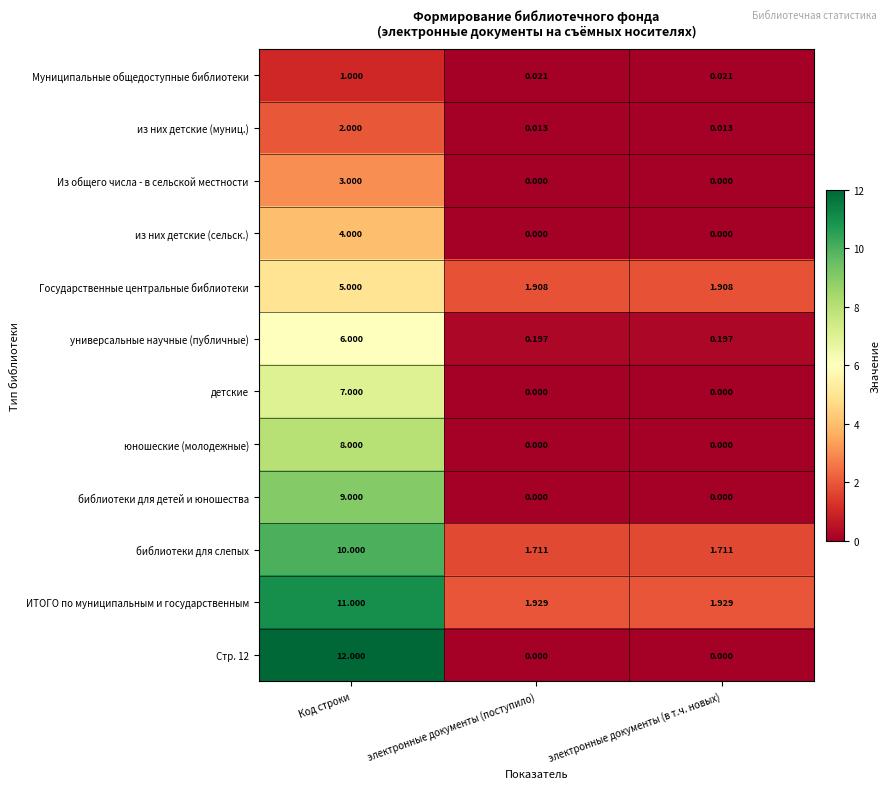

At which category is the sum across all series the highest?

Код строки